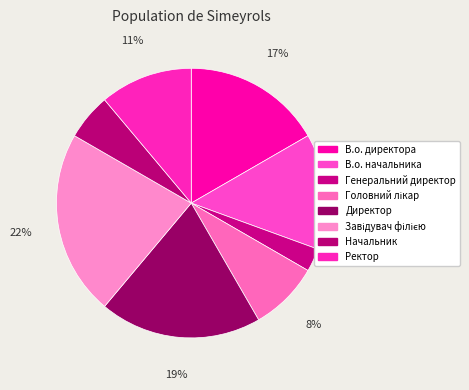

How much of the chart is everything except Начальник?

94.4%